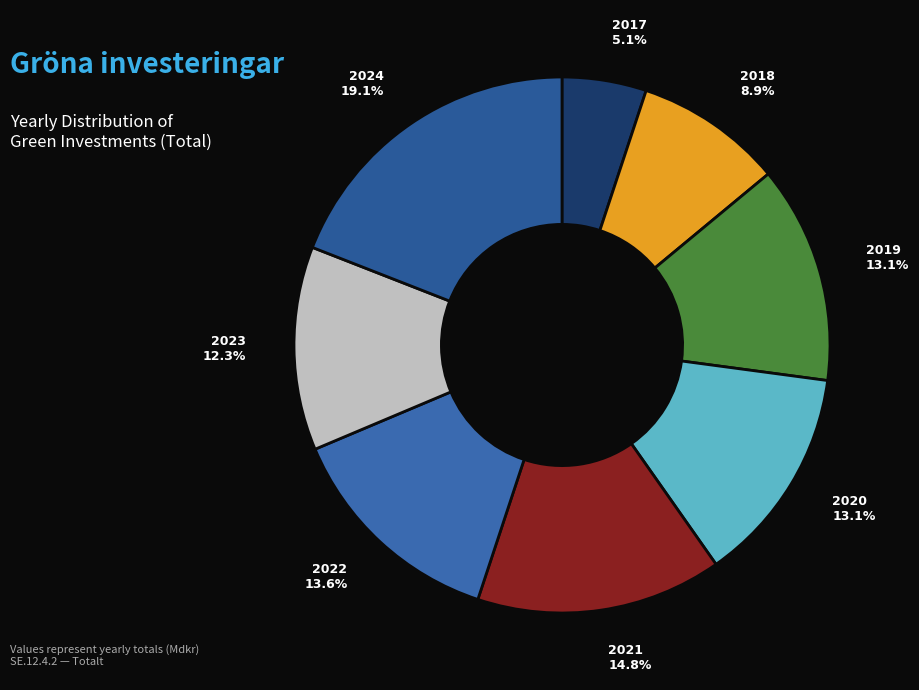

To the nearest percent, what percentage of the pie is 2023?

12%